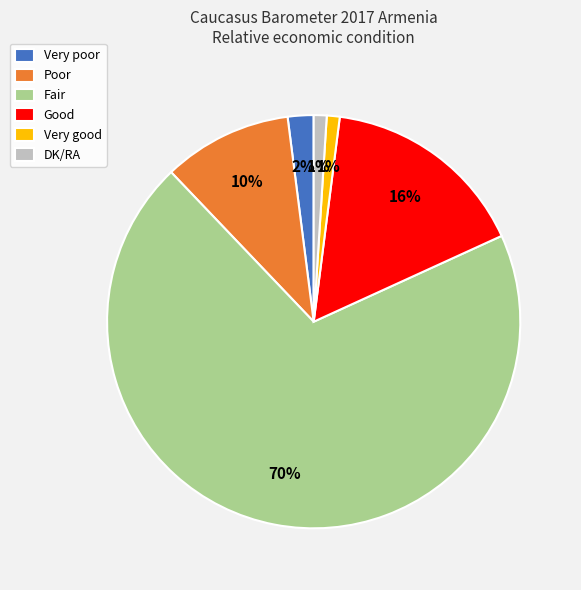

To the nearest percent, what is the average slice percentage?

17%